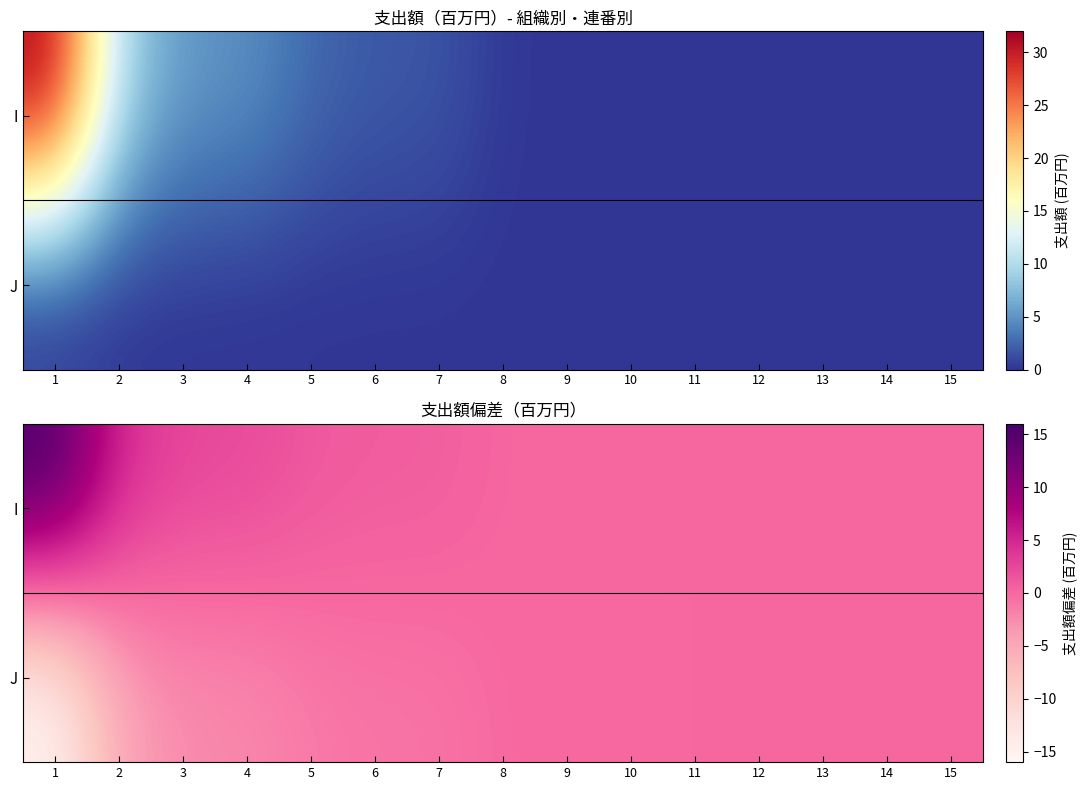

Count the number of data series in this chart.

2